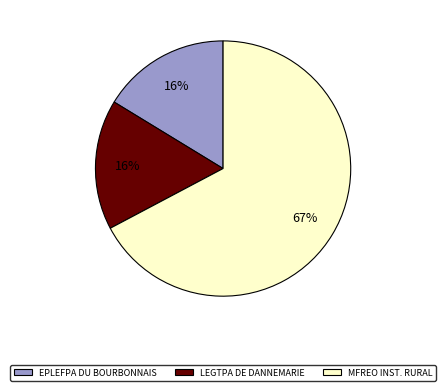

Count the number of slices in the pie.

3